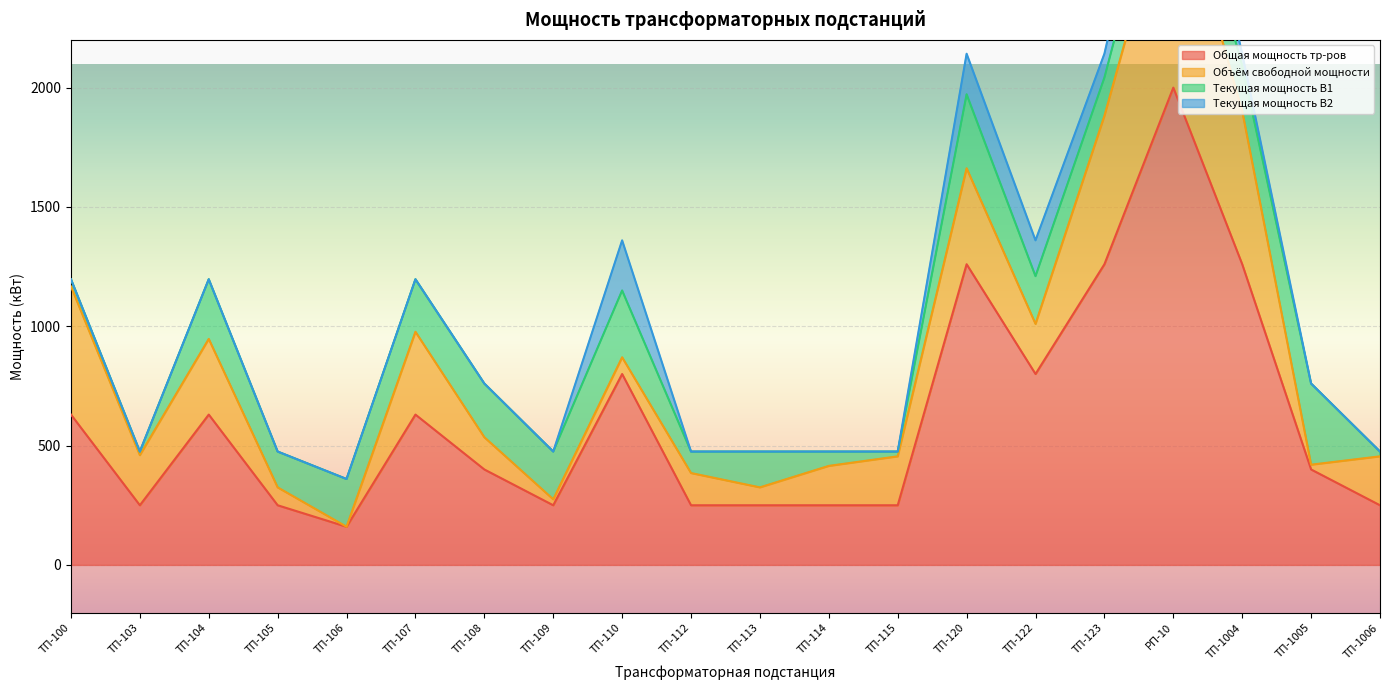

Which series has the largest total across all categories?

Общая мощность тр-ров